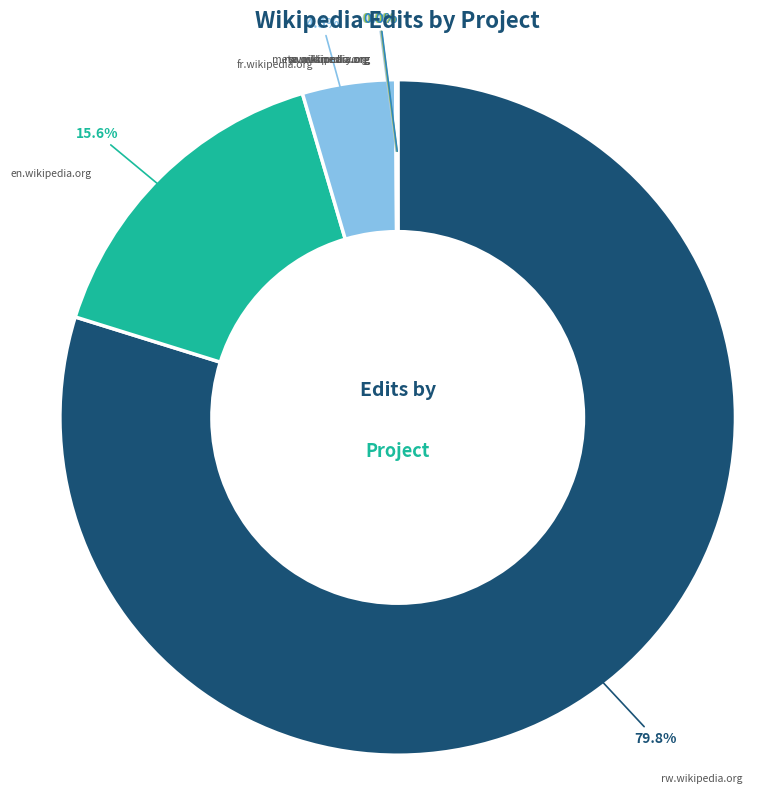

Which slice represents more than half of the pie?

rw.wikipedia.org